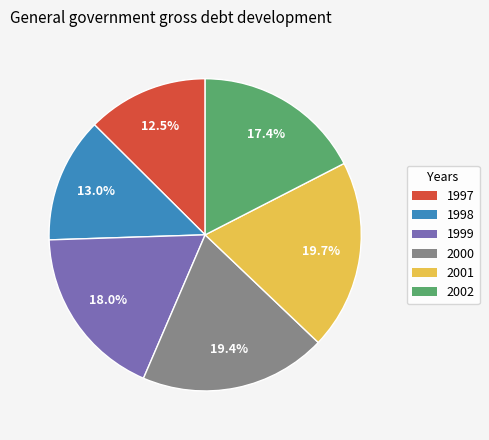

The 2002 slice represents 17% of the pie. True or false?

True